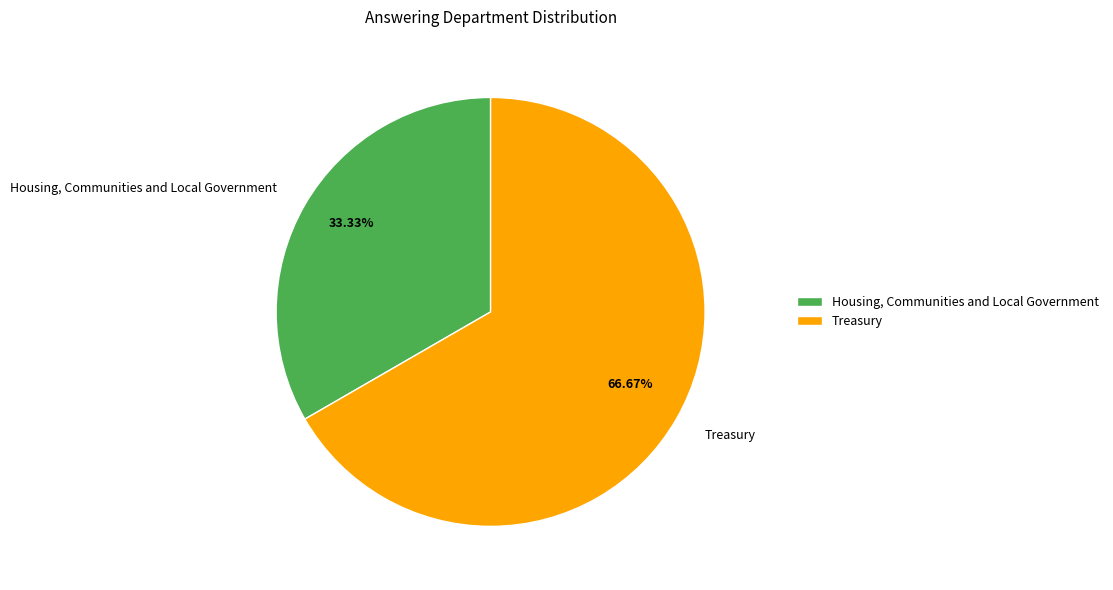

How many slices are in this pie chart?

2